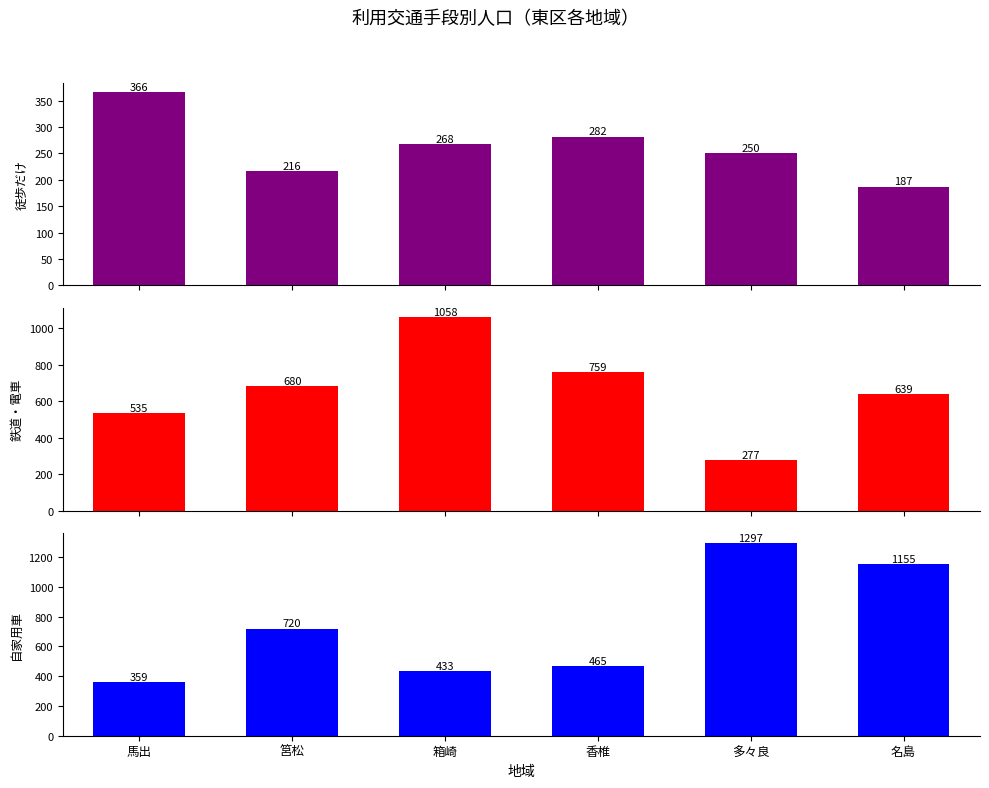

What is the value of the 鉄道・電車 bar at the 5th from the left?

277